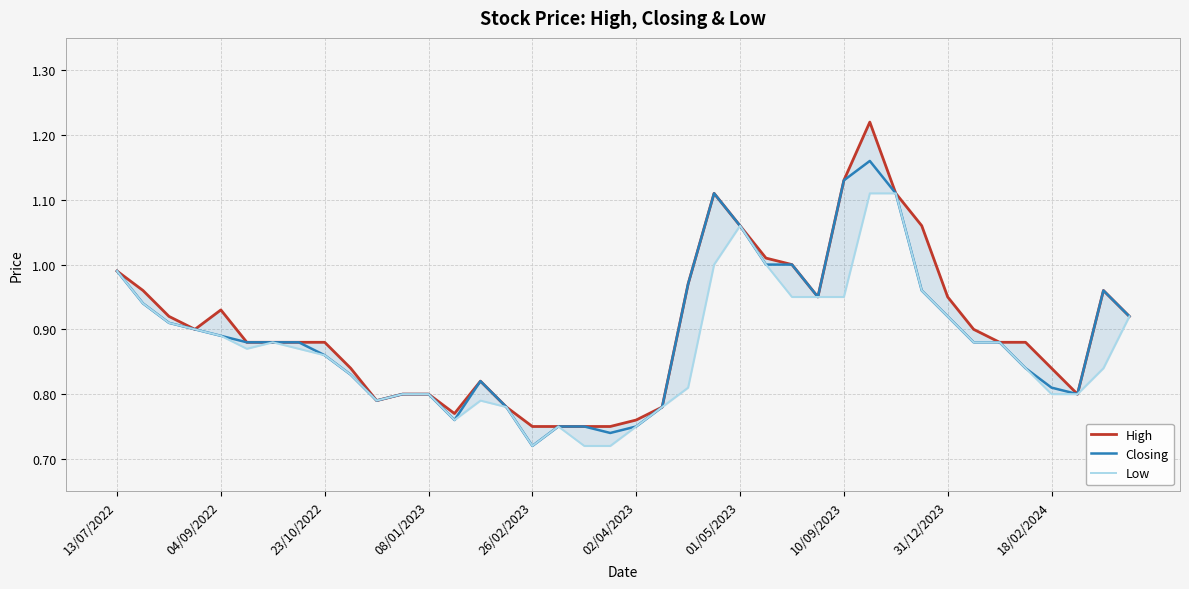

What position from the right is 14?

26